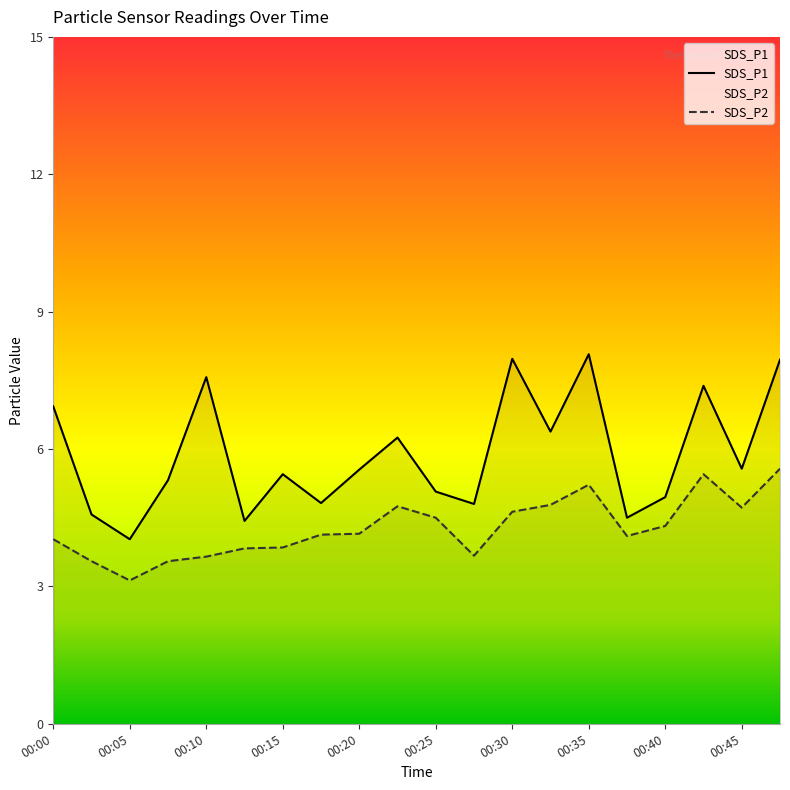

Which category has the highest value in the SDS_P2 series?

00:48